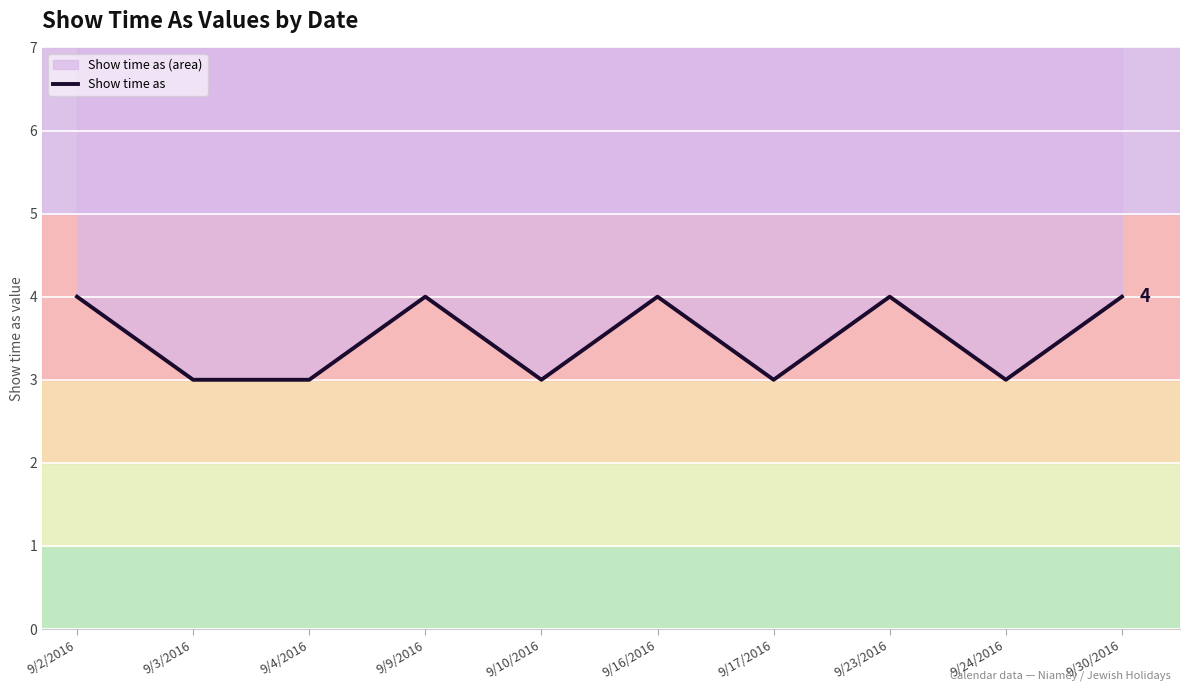

At which category does the chart reach its peak across all series?

9/2/2016